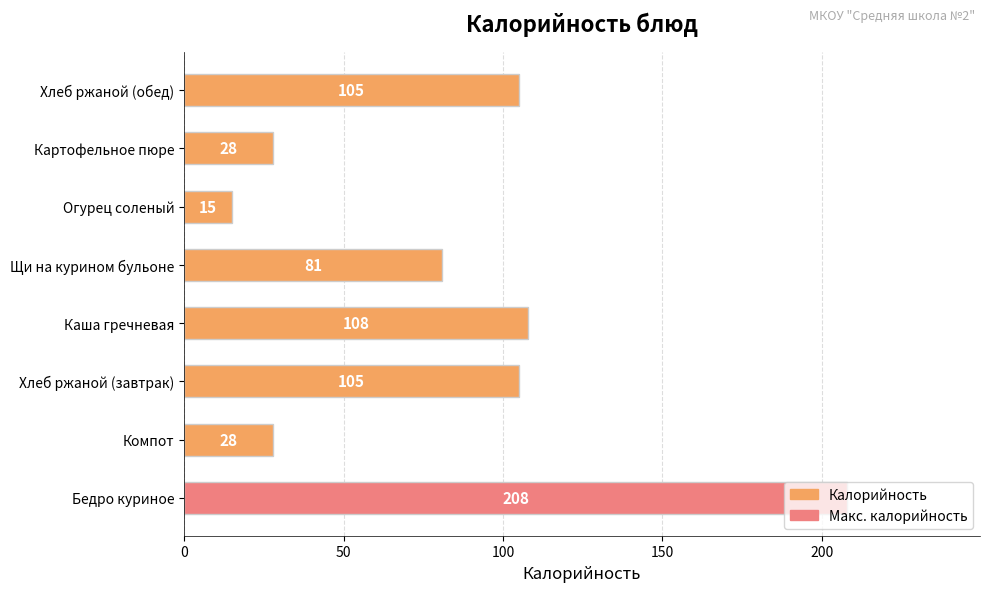

Are the bars grouped side by side (vs. stacked)?

No